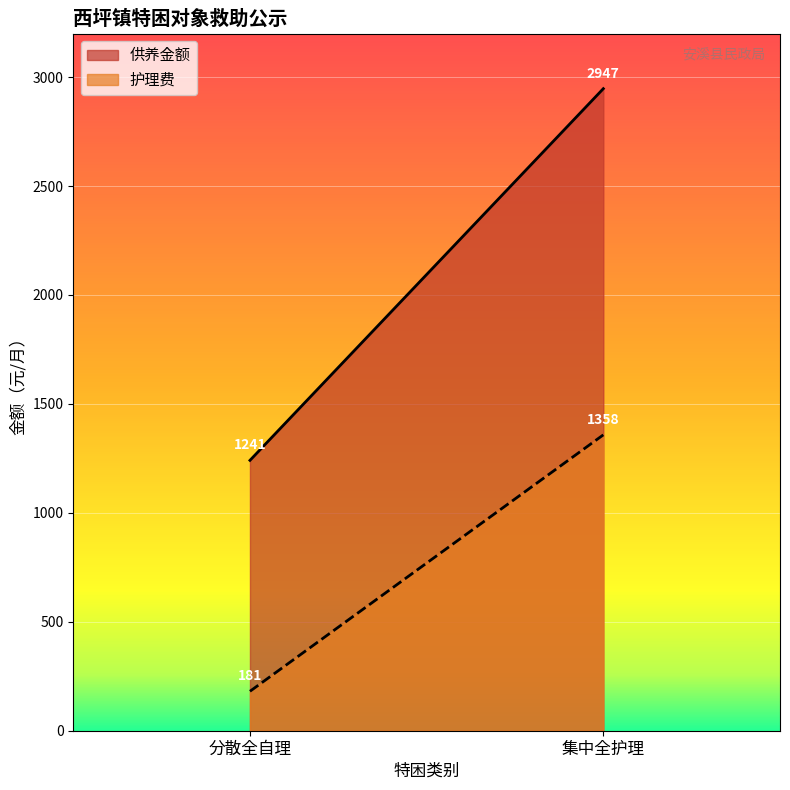

True or false: 护理费 and 供养金额 cross at least once.

False